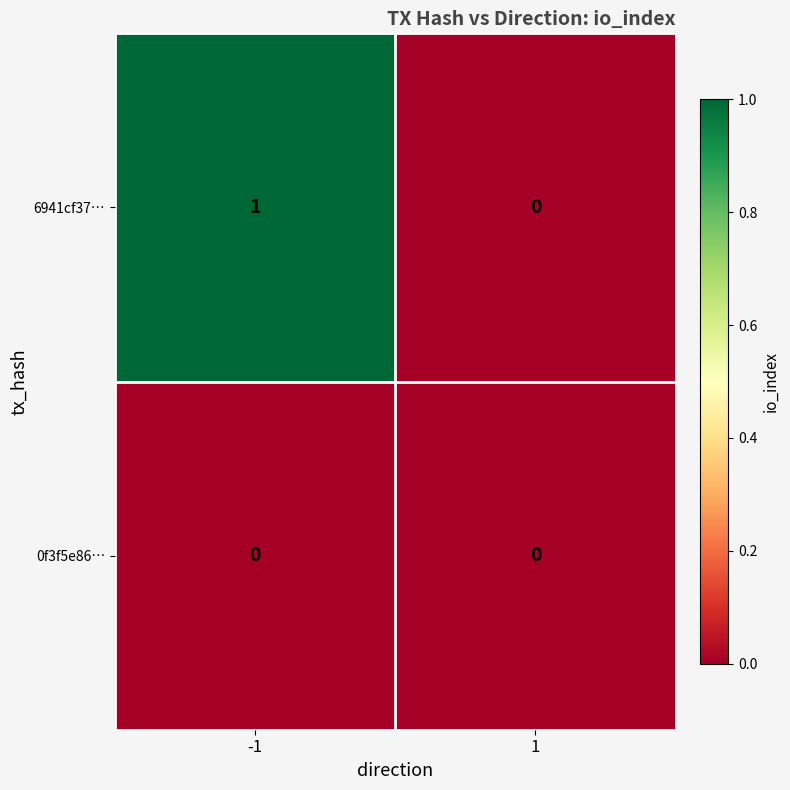

Which series has the widest spread of values?

6941cf37…